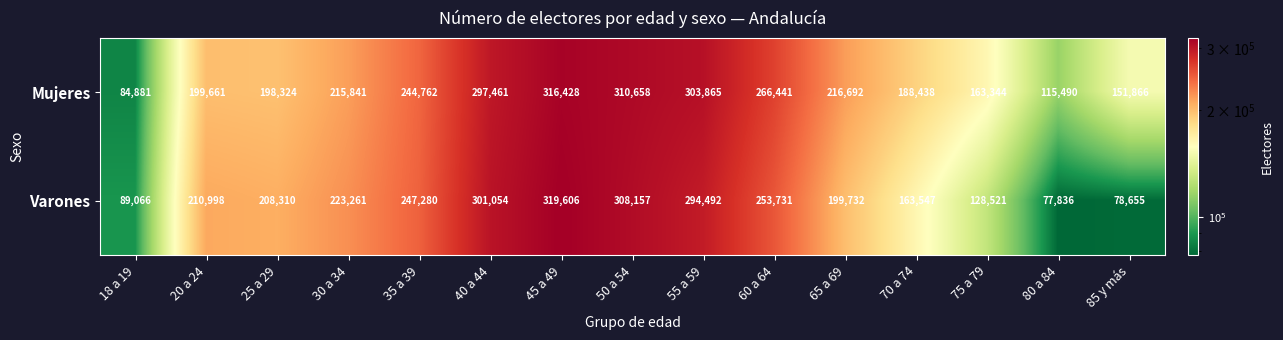

Rank the series by their average value, from highest to lowest.

Mujeres, Varones